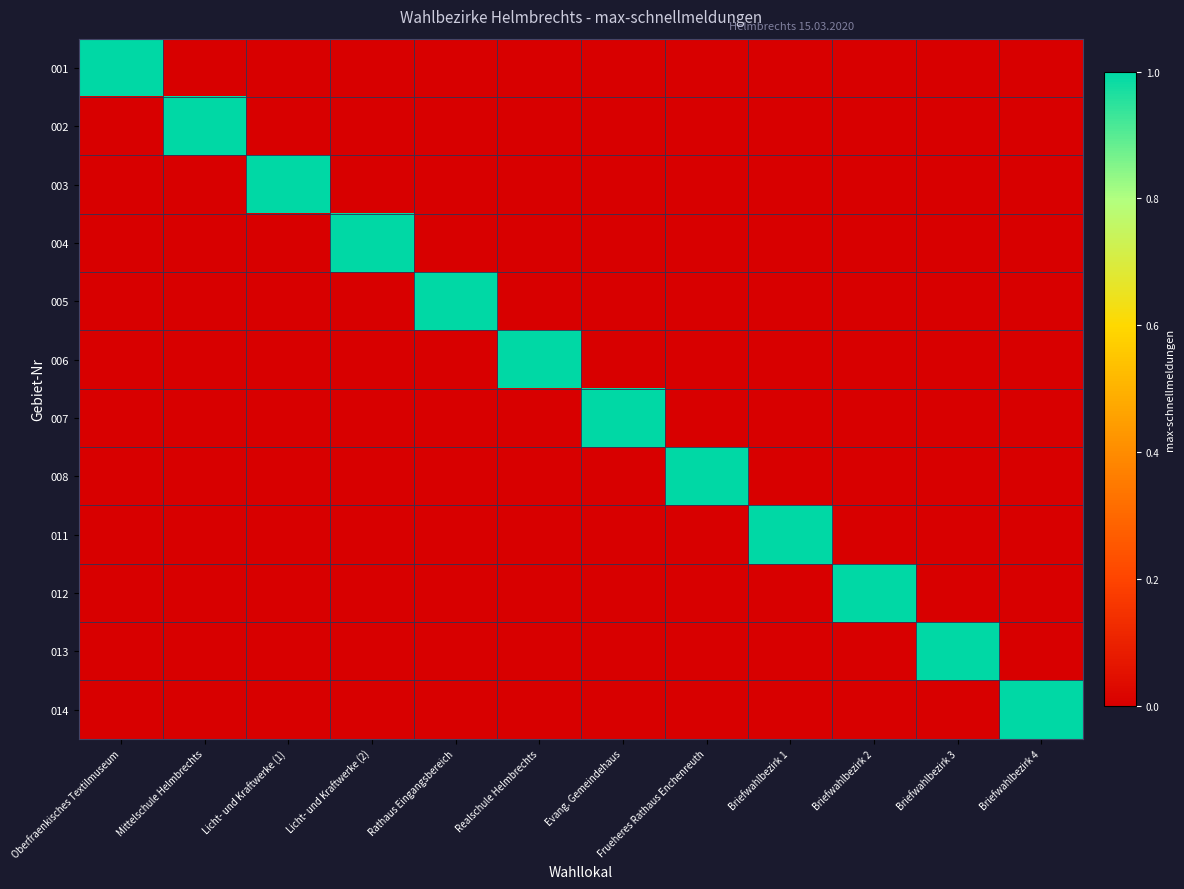

Between Licht- und Kraftwerke (1) and Frueheres Rathaus Enchenreuth, which series saw the biggest shift?

003